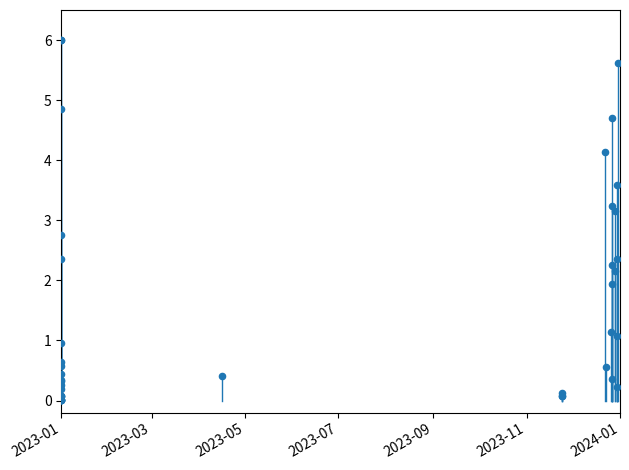

What Y value in the scatter plot is closest to 3?

3.2